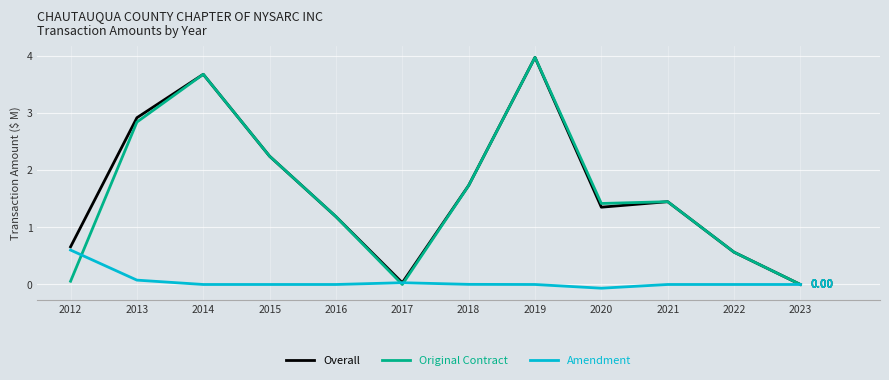

Which series has the largest total across all categories?

Overall